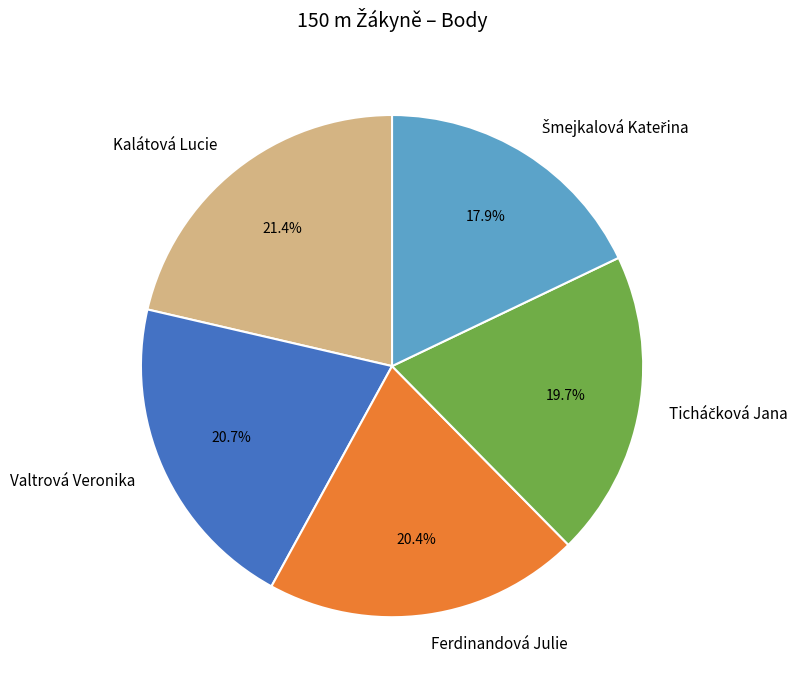

How much of the chart is everything except Valtrová Veronika?

79.3%